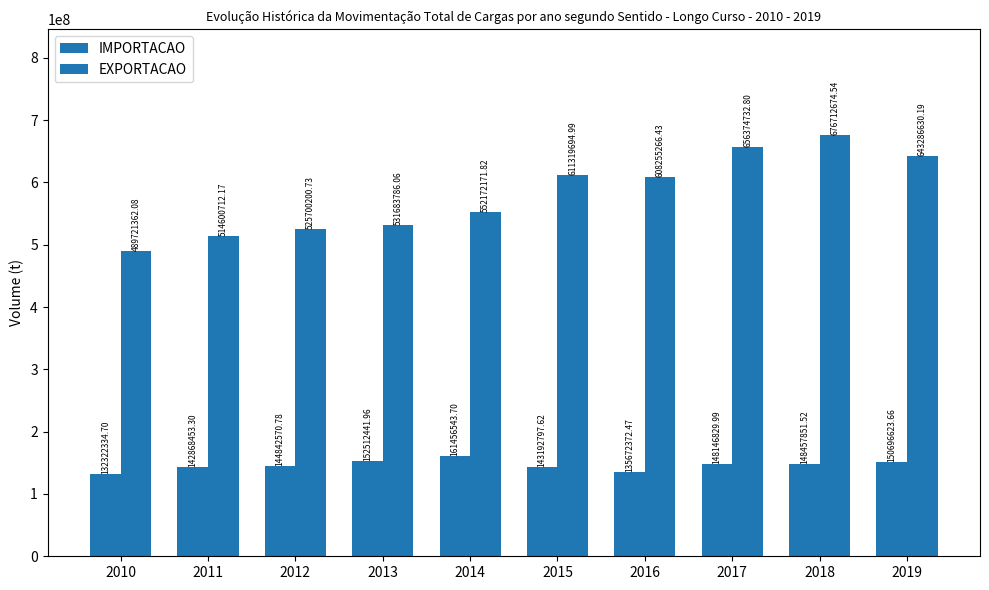

At how many categories does at least one series exceed 552576124?

5